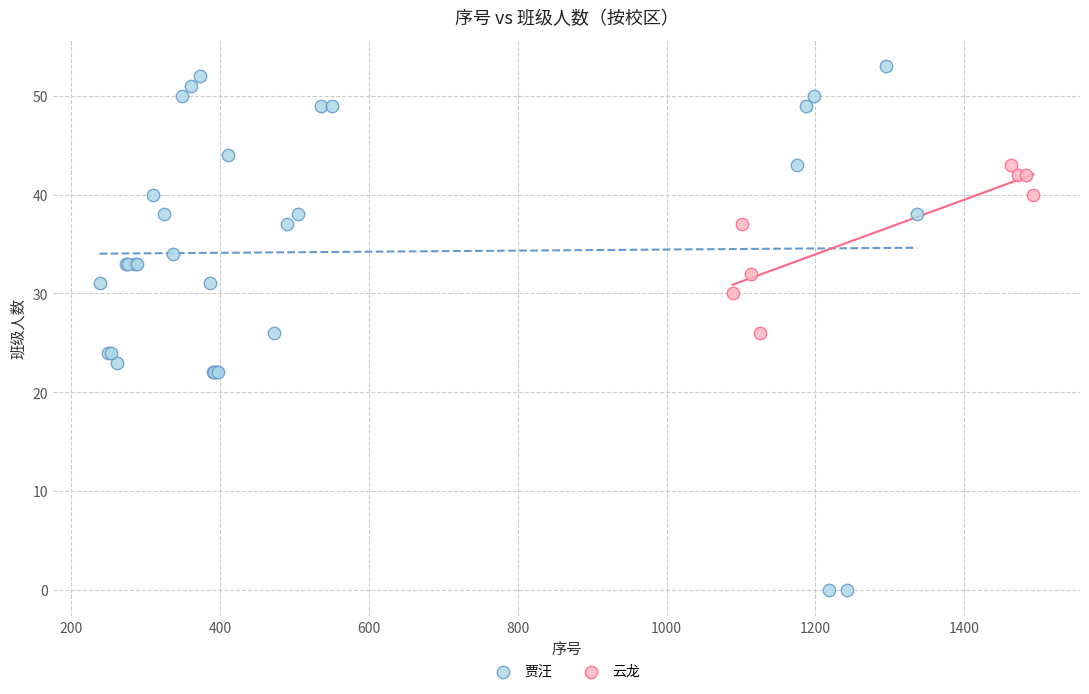

Which series reaches the maximum Y coordinate?

贾汪